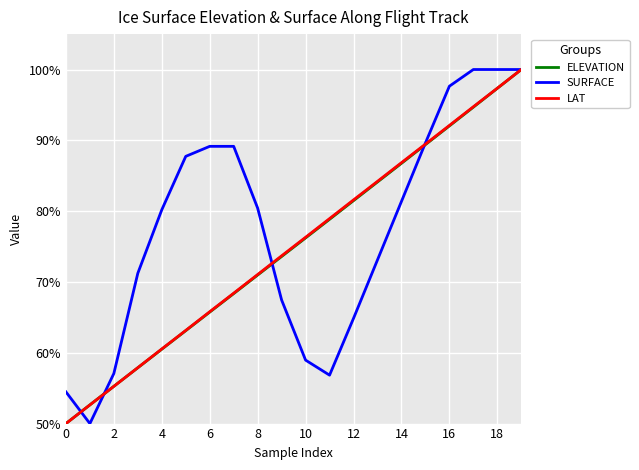

Which series has the largest total across all categories?

SURFACE